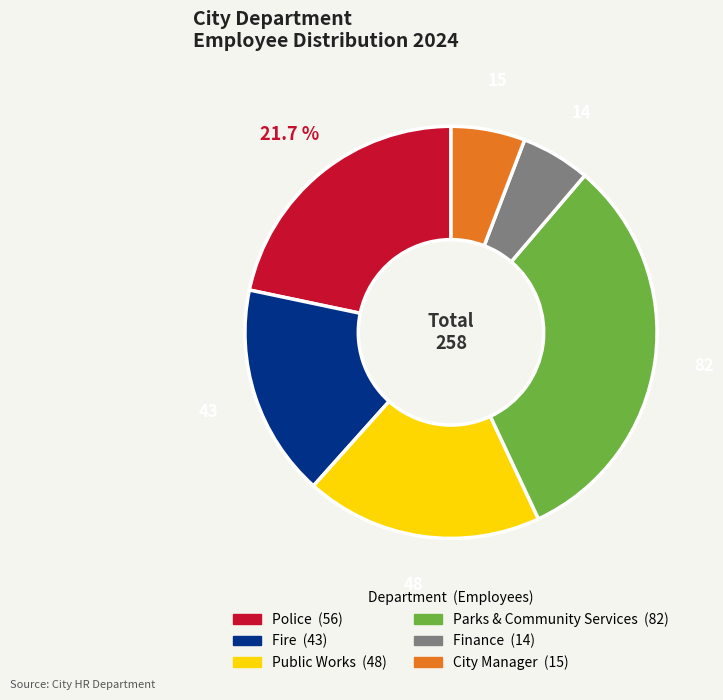

To the nearest percent, what percentage of the pie is Public Works?

19%